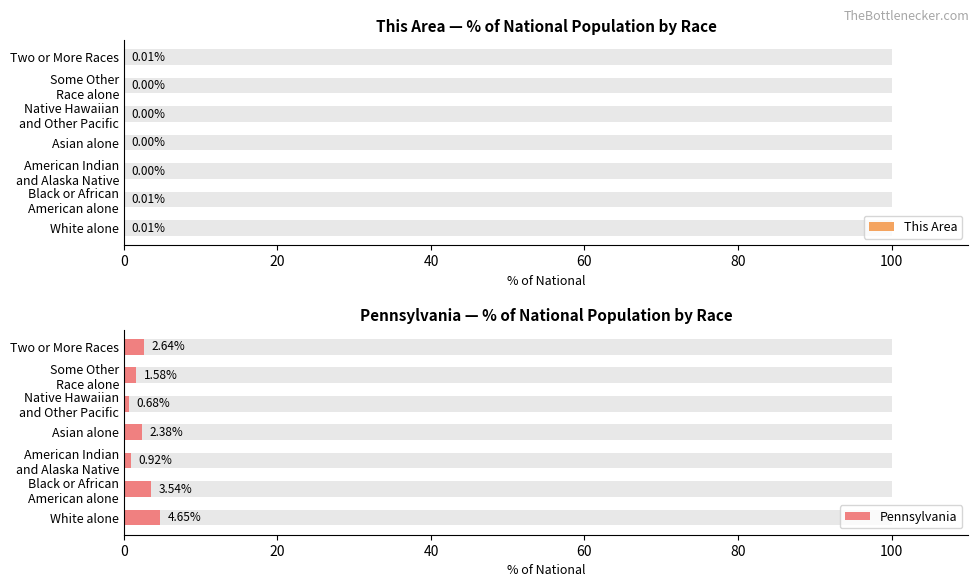

How many groups of bars are there?

7